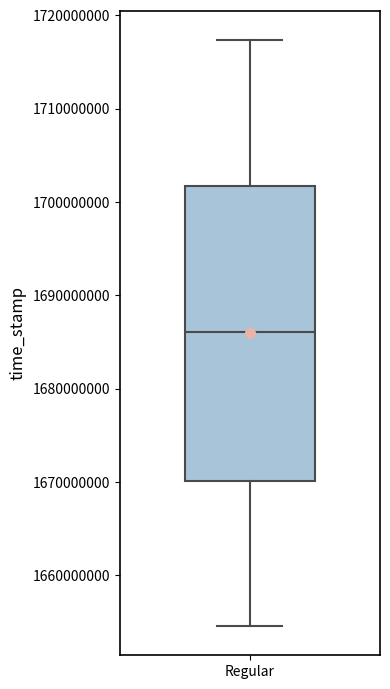

Transcribe this box plot: give where the median line is, the range the box spans, and where the two whiskers end, as read against the y-axis. The values are not printed on the chart, so give them approximately, as read against the axis.

median 1686000000, box 1670000000 to 1702000000, whiskers 1655000000 to 1717000000